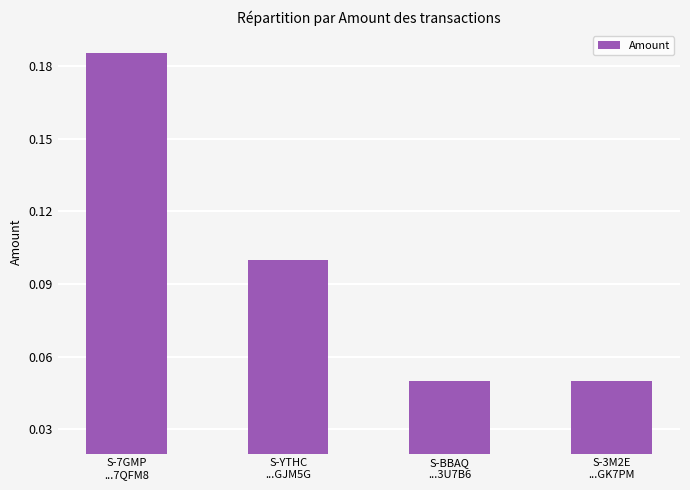

What is the sum of all values?

0.4